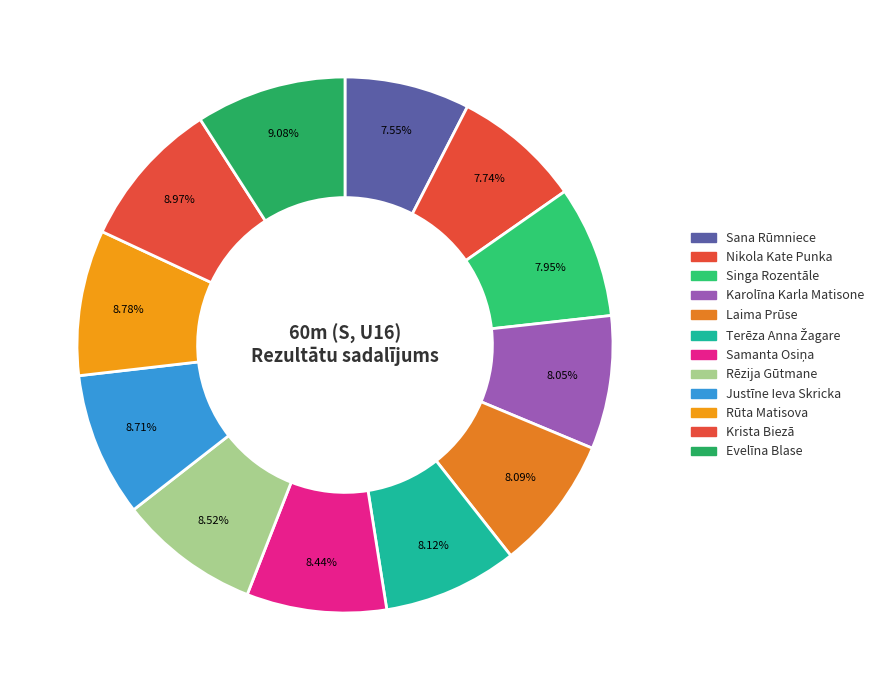

To the nearest percent, what is the difference between the Karolīna Karla Matisone and Rūta Matisova slice percentages?

1%